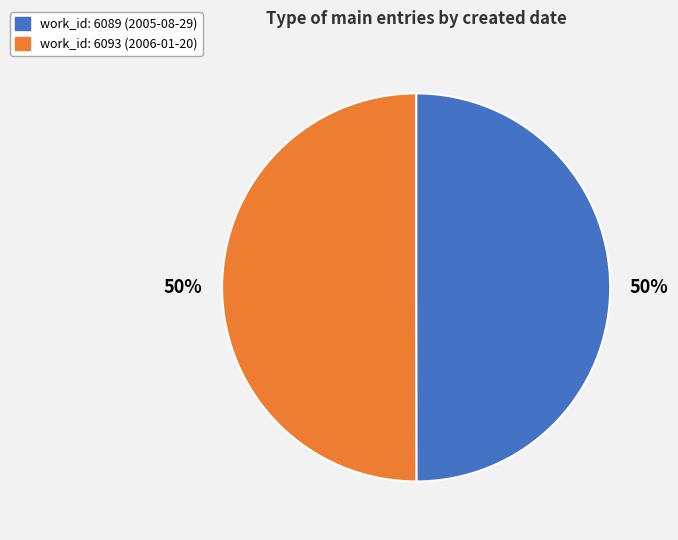

To the nearest percent, what is the average slice percentage?

50%